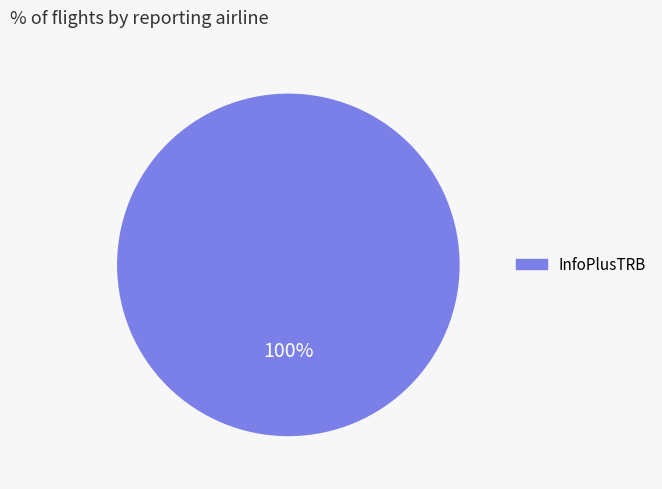

Count the number of slices in the pie.

1